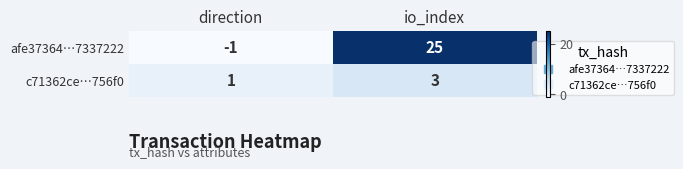

Which series changed the most between direction and io_index?

afe37364…7337222